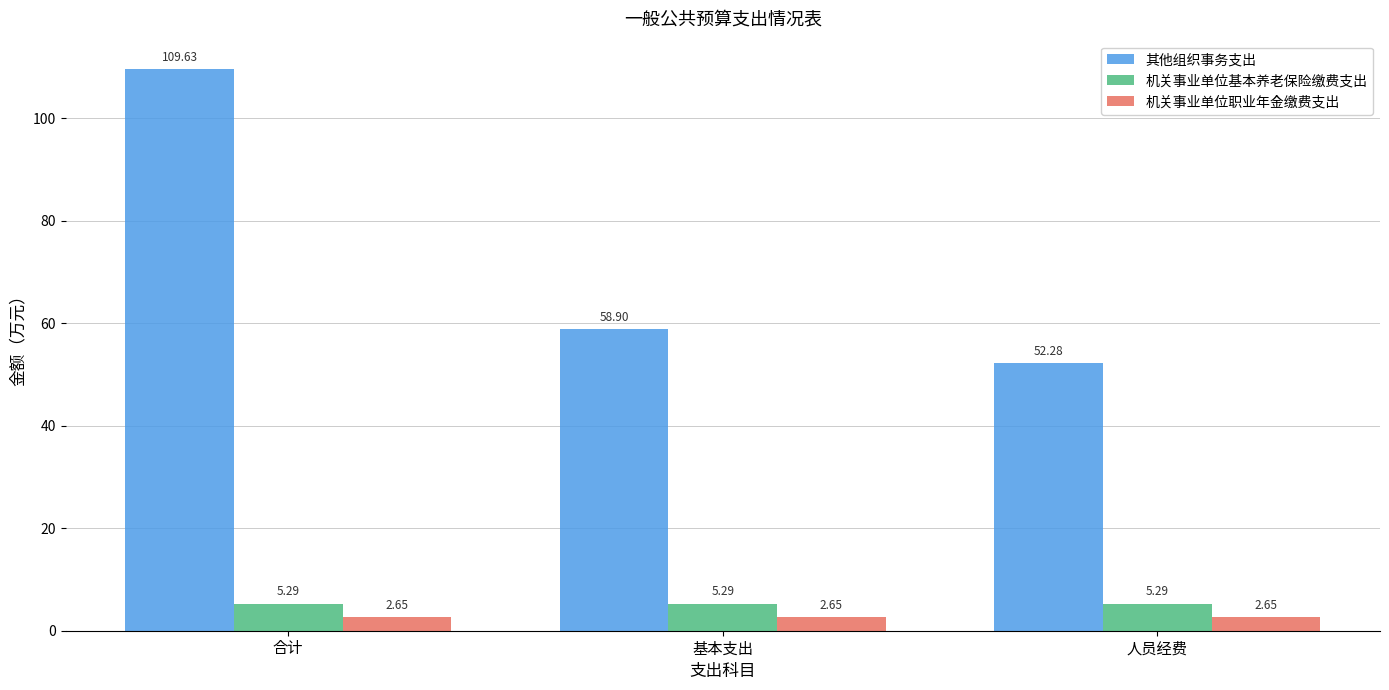

What is the value of the 其他组织事务支出 bar at the 1st from the left?

109.6